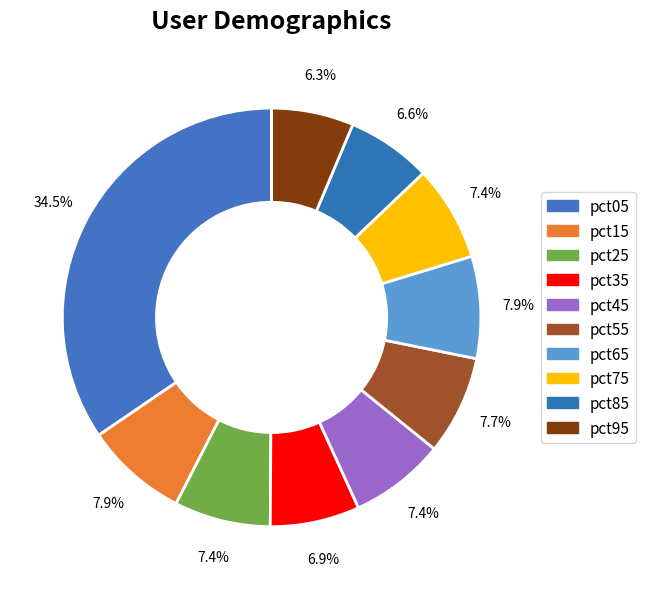

To the nearest percent, what portion does pct25 represent?

7%